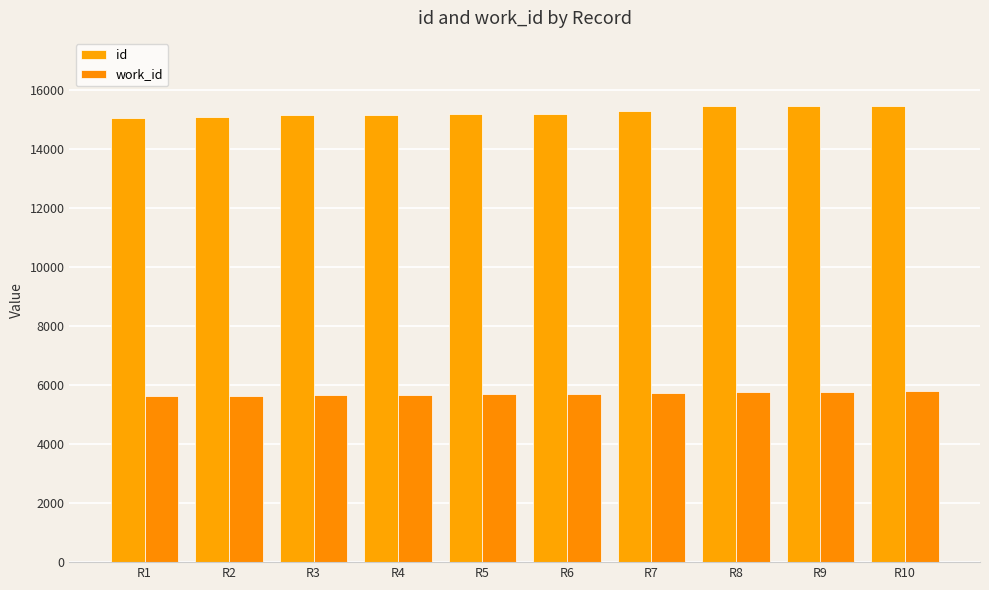

The work_id series shows 7450 at R1. True or false?

False